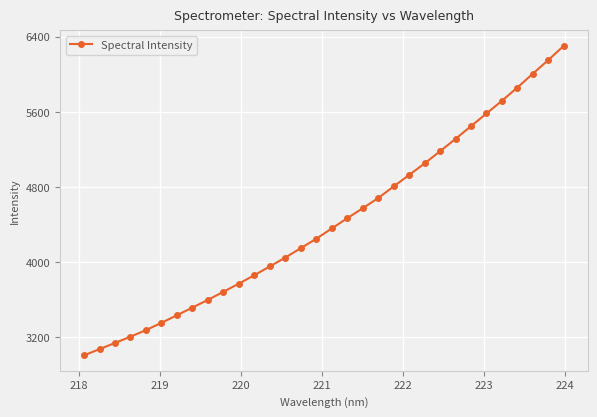

How many series are shown in this chart?

1